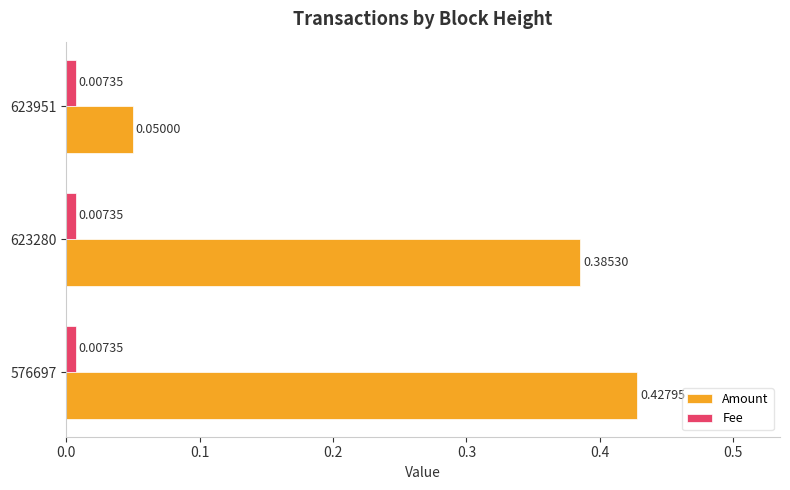

At which category is the sum across all series the highest?

576697